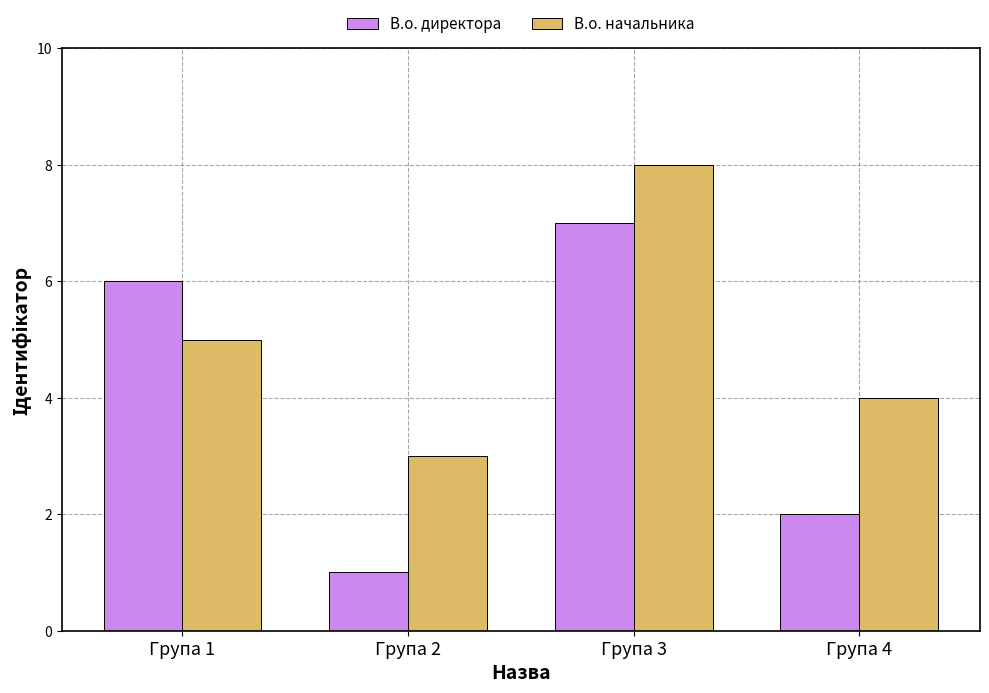

Does the chart contain stacked bars?

No